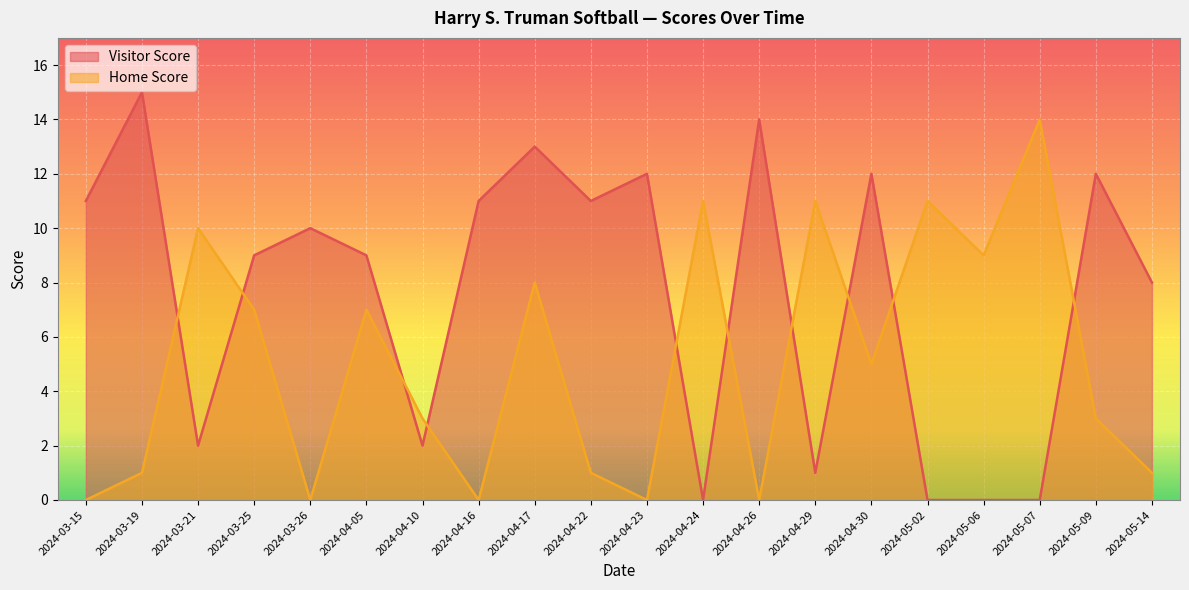

Reading left to right, transcribe all the data shown in this chart.

Visitor Score: 2024-03-15=11	2024-03-19=15	2024-03-21=2	2024-03-25=9	2024-03-26=10	2024-04-05=9	2024-04-10=2	2024-04-16=11	2024-04-17=13	2024-04-22=11	2024-04-23=12	2024-04-24=0	2024-04-26=14	2024-04-29=1	2024-04-30=12	2024-05-02=0	2024-05-06=0	2024-05-07=0	2024-05-09=12	2024-05-14=8
Home Score: 2024-03-15=0	2024-03-19=1	2024-03-21=10	2024-03-25=7	2024-03-26=0	2024-04-05=7	2024-04-10=3	2024-04-16=0	2024-04-17=8	2024-04-22=1	2024-04-23=0	2024-04-24=11	2024-04-26=0	2024-04-29=11	2024-04-30=5	2024-05-02=11	2024-05-06=9	2024-05-07=14	2024-05-09=3	2024-05-14=1